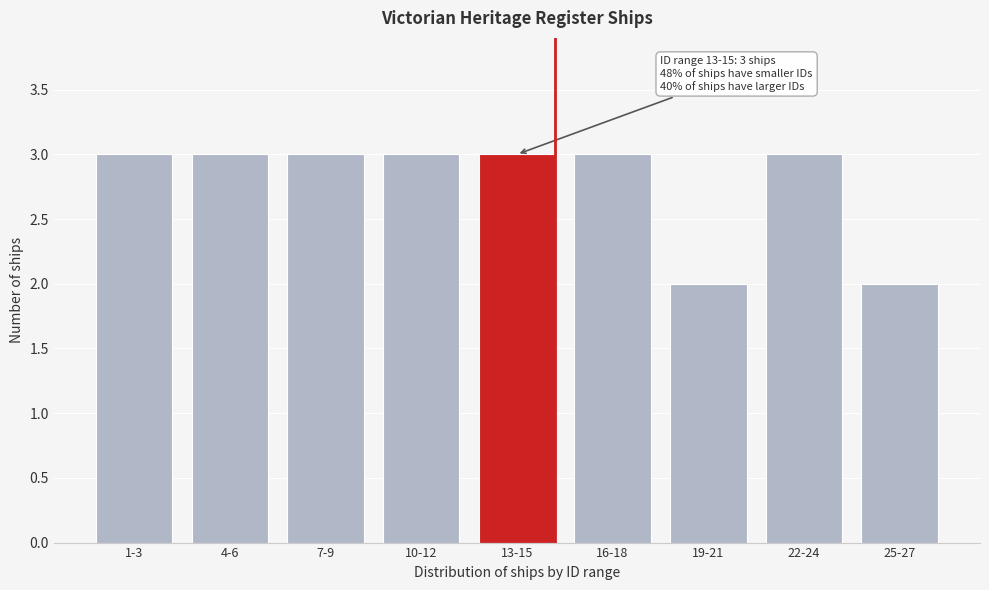

Reading left to right, extract all data points from this chart.

3	3	3	3	3	3	2	3	2